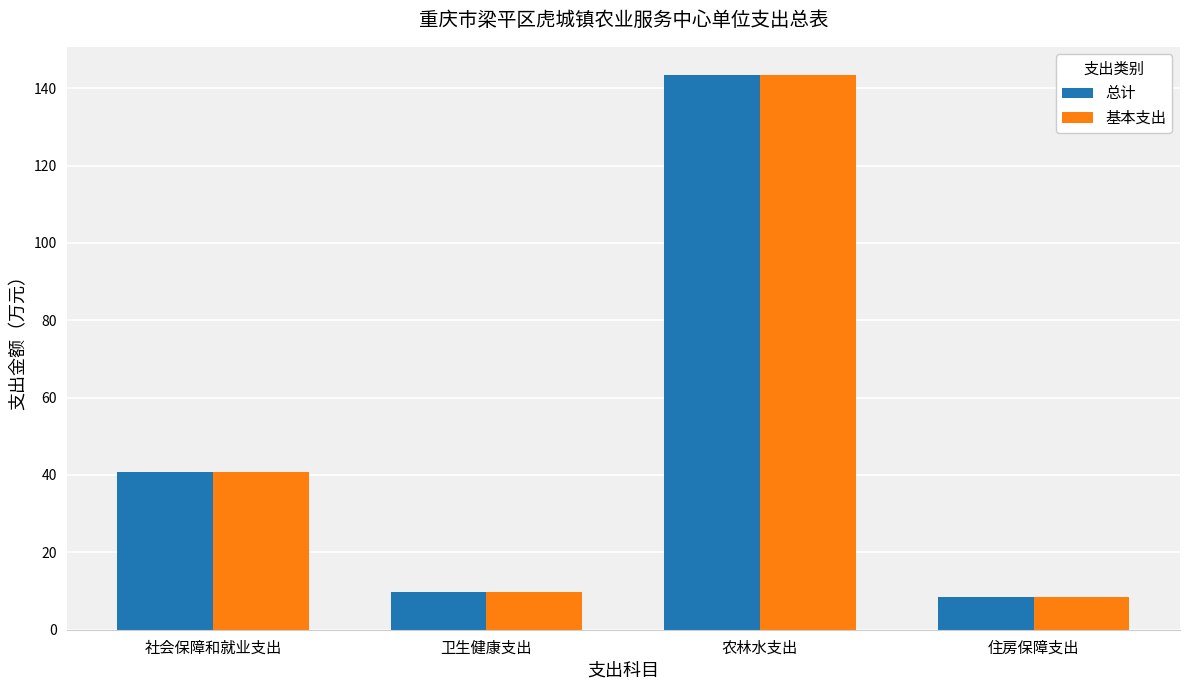

What is the average value of the 总计 series?

50.6